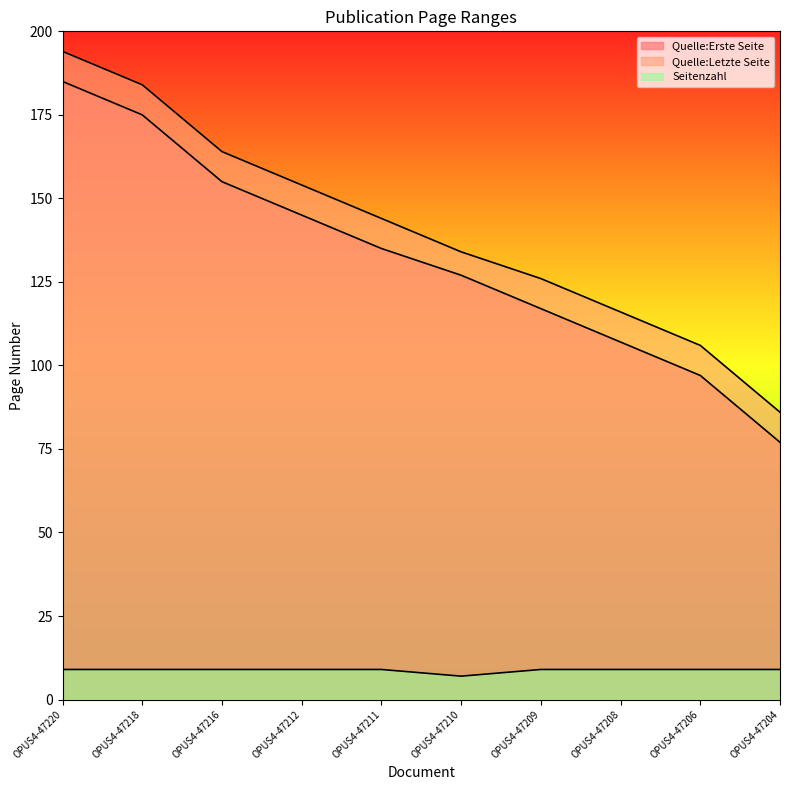

How many lines are shown in the chart?

3